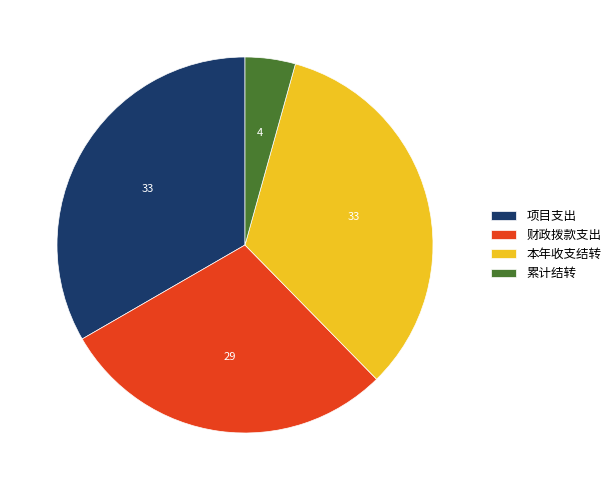

Which slice is the smallest?

累计结转